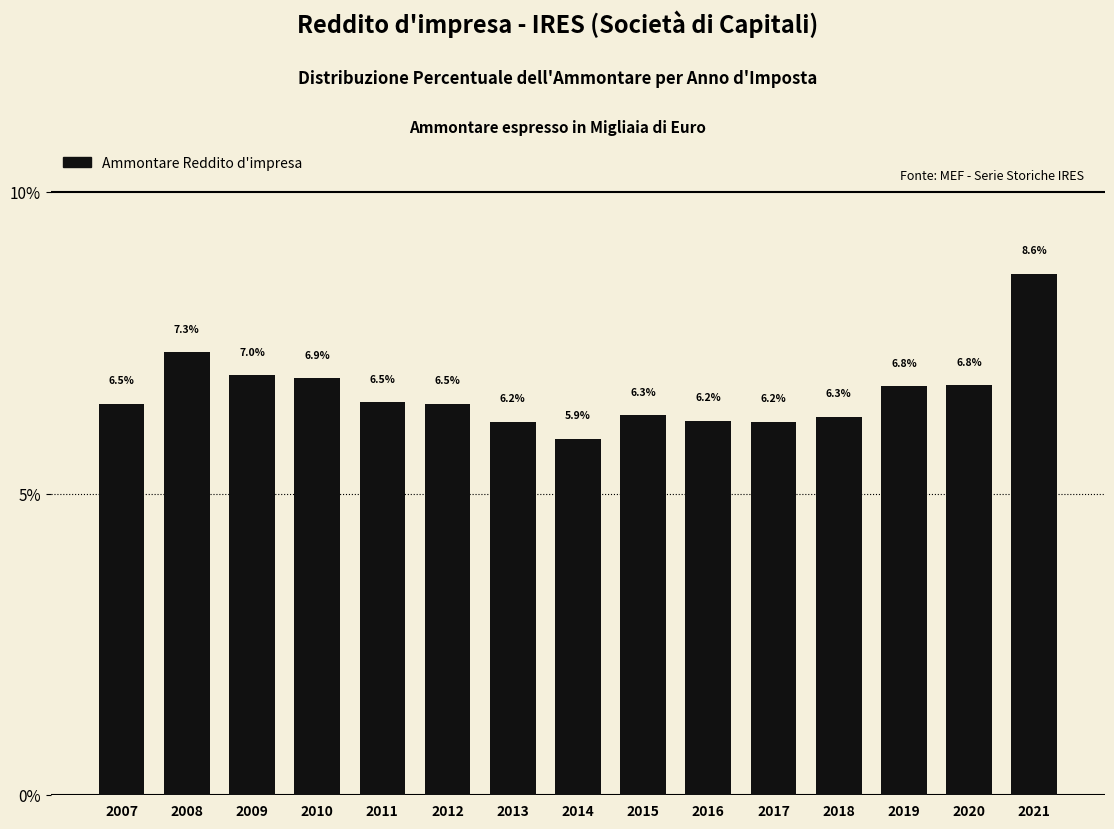

Reading left to right, extract all data points from this chart.

2007=6.5	2008=7.3	2009=7.0	2010=6.9	2011=6.5	2012=6.5	2013=6.2	2014=5.9	2015=6.3	2016=6.2	2017=6.2	2018=6.3	2019=6.8	2020=6.8	2021=8.6